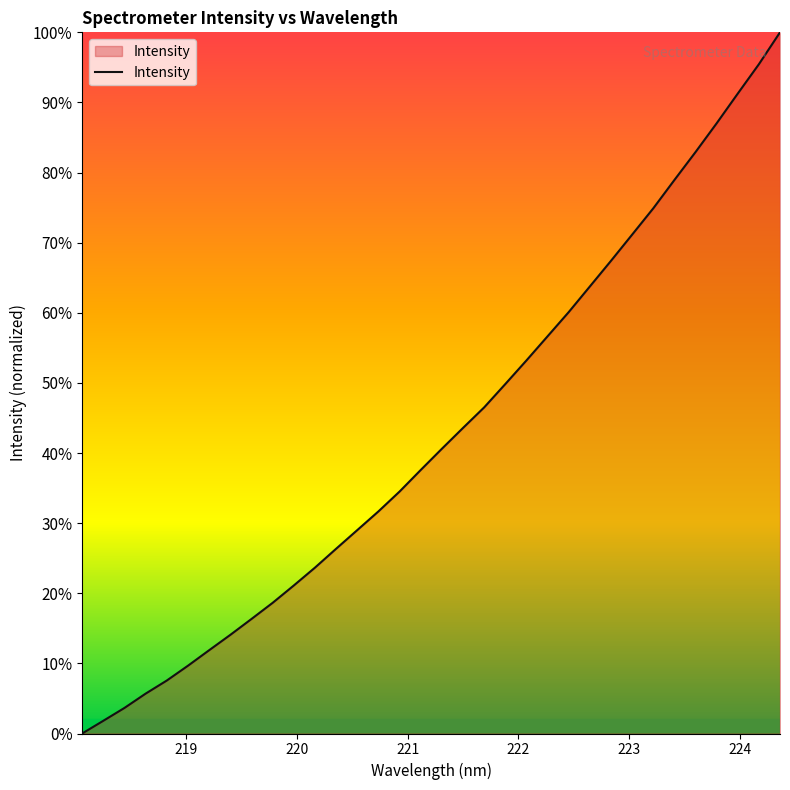

What is the difference between the maximum and minimum values?

100.0